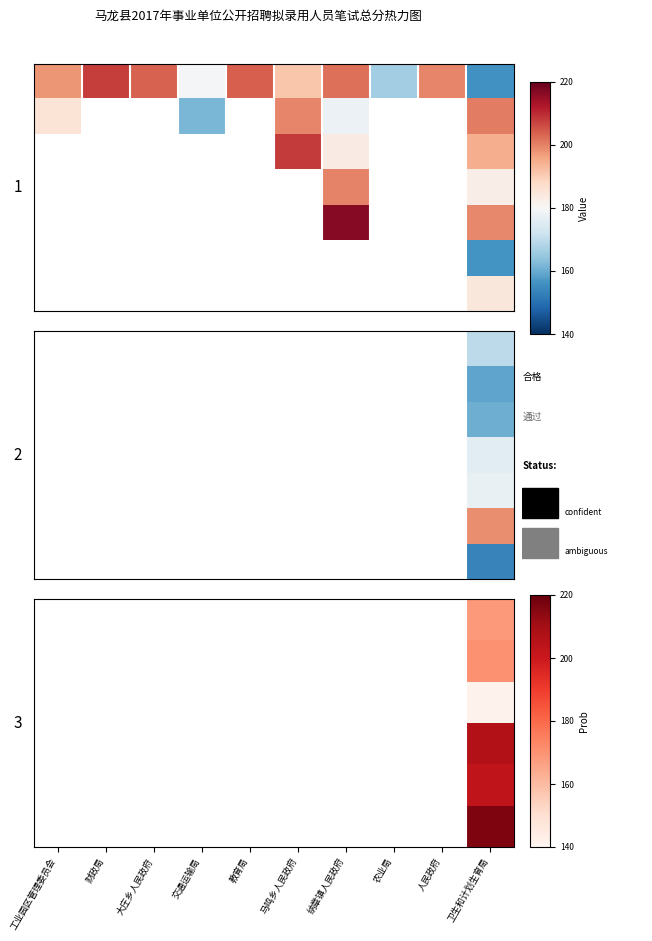

Which category has the lowest value across all series?

卫生和计划生育局